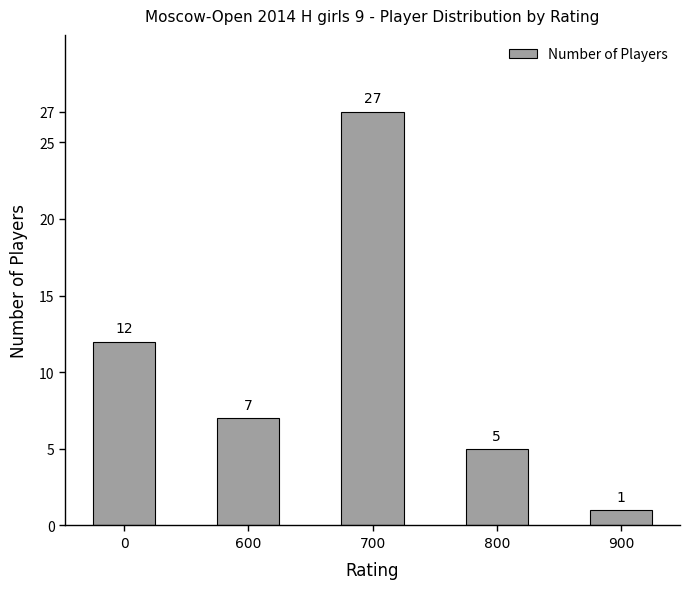

Reading left to right, what are all the values shown in this chart?

12	7	27	5	1